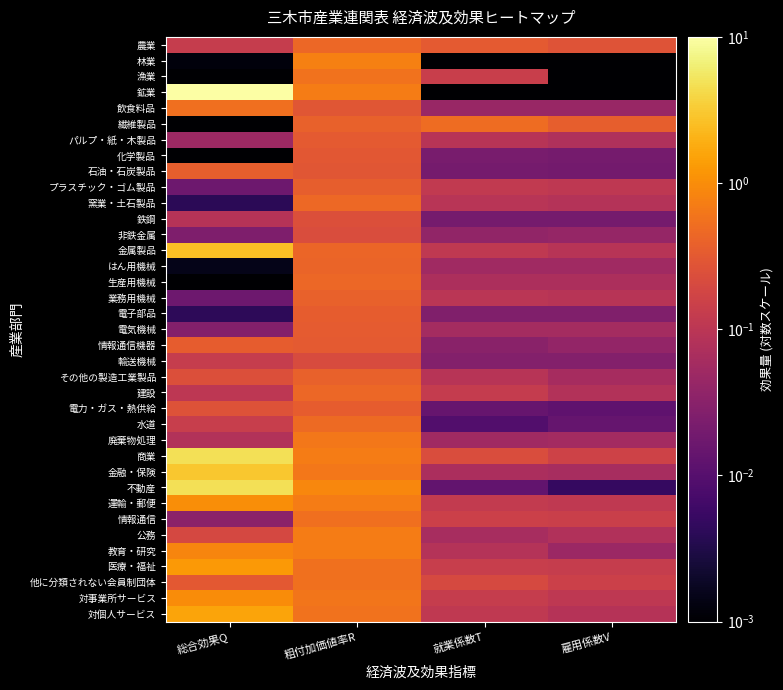

Reading right to left, what are all the values shown in this chart?

農業: 雇用係数V=0.3	就業係数T=0.3	粗付加価値率R=0.5	総合効果Q=0.1
林業: 雇用係数V=0.0	就業係数T=0.0	粗付加価値率R=0.8	総合効果Q=0.0
漁業: 雇用係数V=0.0	就業係数T=0.1	粗付加価値率R=0.6	総合効果Q=0.0
鉱業: 雇用係数V=0.0	就業係数T=0.0	粗付加価値率R=0.7	総合効果Q=10.0
飲食料品: 雇用係数V=0.0	就業係数T=0.0	粗付加価値率R=0.3	総合効果Q=0.5
繊維製品: 雇用係数V=0.4	就業係数T=0.5	粗付加価値率R=0.4	総合効果Q=0.0
パルプ・紙・木製品: 雇用係数V=0.1	就業係数T=0.1	粗付加価値率R=0.3	総合効果Q=0.1
化学製品: 雇用係数V=0.0	就業係数T=0.0	粗付加価値率R=0.3	総合効果Q=0.0
石油・石炭製品: 雇用係数V=0.0	就業係数T=0.0	粗付加価値率R=0.3	総合効果Q=0.4
プラスチック・ゴム製品: 雇用係数V=0.1	就業係数T=0.1	粗付加価値率R=0.4	総合効果Q=0.0
窯業・土石製品: 雇用係数V=0.1	就業係数T=0.1	粗付加価値率R=0.5	総合効果Q=0.0
鉄鋼: 雇用係数V=0.0	就業係数T=0.0	粗付加価値率R=0.2	総合効果Q=0.1
非鉄金属: 雇用係数V=0.0	就業係数T=0.0	粗付加価値率R=0.2	総合効果Q=0.0
金属製品: 雇用係数V=0.1	就業係数T=0.1	粗付加価値率R=0.4	総合効果Q=2.6
はん用機械: 雇用係数V=0.1	就業係数T=0.1	粗付加価値率R=0.4	総合効果Q=0.0
生産用機械: 雇用係数V=0.1	就業係数T=0.1	粗付加価値率R=0.4	総合効果Q=0.0
業務用機械: 雇用係数V=0.1	就業係数T=0.1	粗付加価値率R=0.4	総合効果Q=0.0
電子部品: 雇用係数V=0.0	就業係数T=0.0	粗付加価値率R=0.4	総合効果Q=0.0
電気機械: 雇用係数V=0.1	就業係数T=0.1	粗付加価値率R=0.3	総合効果Q=0.0
情報通信機器: 雇用係数V=0.0	就業係数T=0.0	粗付加価値率R=0.3	総合効果Q=0.3
輸送機械: 雇用係数V=0.0	就業係数T=0.0	粗付加価値率R=0.2	総合効果Q=0.1
その他の製造工業製品: 雇用係数V=0.1	就業係数T=0.1	粗付加価値率R=0.4	総合効果Q=0.2
建設: 雇用係数V=0.1	就業係数T=0.1	粗付加価値率R=0.4	総合効果Q=0.1
電力・ガス・熱供給: 雇用係数V=0.0	就業係数T=0.0	粗付加価値率R=0.3	総合効果Q=0.3
水道: 雇用係数V=0.0	就業係数T=0.0	粗付加価値率R=0.5	総合効果Q=0.1
廃棄物処理: 雇用係数V=0.1	就業係数T=0.1	粗付加価値率R=0.6	総合効果Q=0.1
商業: 雇用係数V=0.2	就業係数T=0.2	粗付加価値率R=0.7	総合効果Q=4.9
金融・保険: 雇用係数V=0.1	就業係数T=0.1	粗付加価値率R=0.6	総合効果Q=3.0
不動産: 雇用係数V=0.0	就業係数T=0.0	粗付加価値率R=0.9	総合効果Q=4.8
運輸・郵便: 雇用係数V=0.1	就業係数T=0.1	粗付加価値率R=0.7	総合効果Q=1.0
情報通信: 雇用係数V=0.1	就業係数T=0.2	粗付加価値率R=0.5	総合効果Q=0.0
公務: 雇用係数V=0.1	就業係数T=0.1	粗付加価値率R=0.7	総合効果Q=0.2
教育・研究: 雇用係数V=0.0	就業係数T=0.1	粗付加価値率R=0.7	総合効果Q=0.9
医療・福祉: 雇用係数V=0.1	就業係数T=0.1	粗付加価値率R=0.5	総合効果Q=1.3
他に分類されない会員制団体: 雇用係数V=0.2	就業係数T=0.2	粗付加価値率R=0.6	総合効果Q=0.3
対事業所サービス: 雇用係数V=0.1	就業係数T=0.1	粗付加価値率R=0.6	総合効果Q=1.0
対個人サービス: 雇用係数V=0.1	就業係数T=0.1	粗付加価値率R=0.6	総合効果Q=1.6